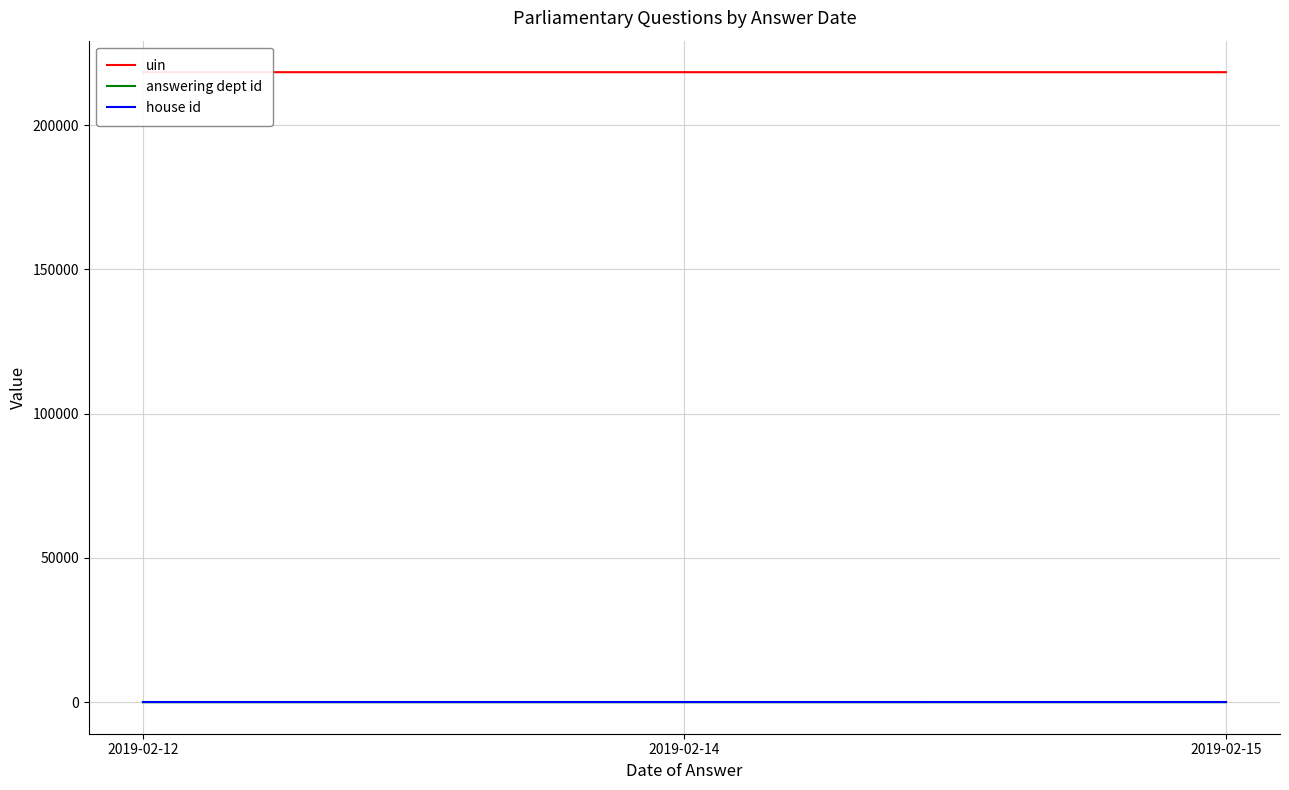

Rank the categories by uin value from highest to lowest.

2019-02-12, 2019-02-14, 2019-02-15